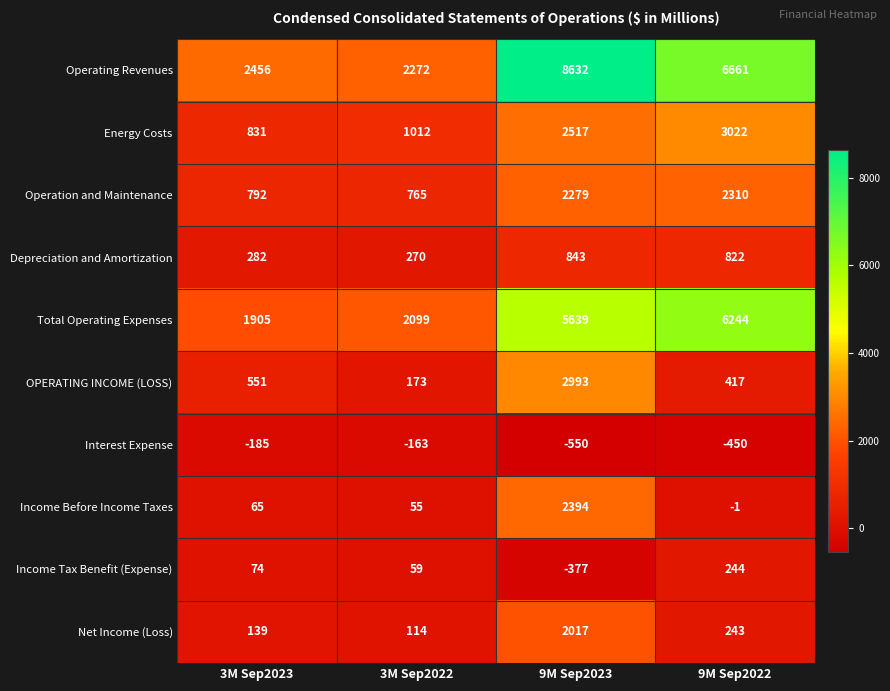

What is the sum of the Operation and Maintenance values at 9M Sep2022 and 3M Sep2023?

3102